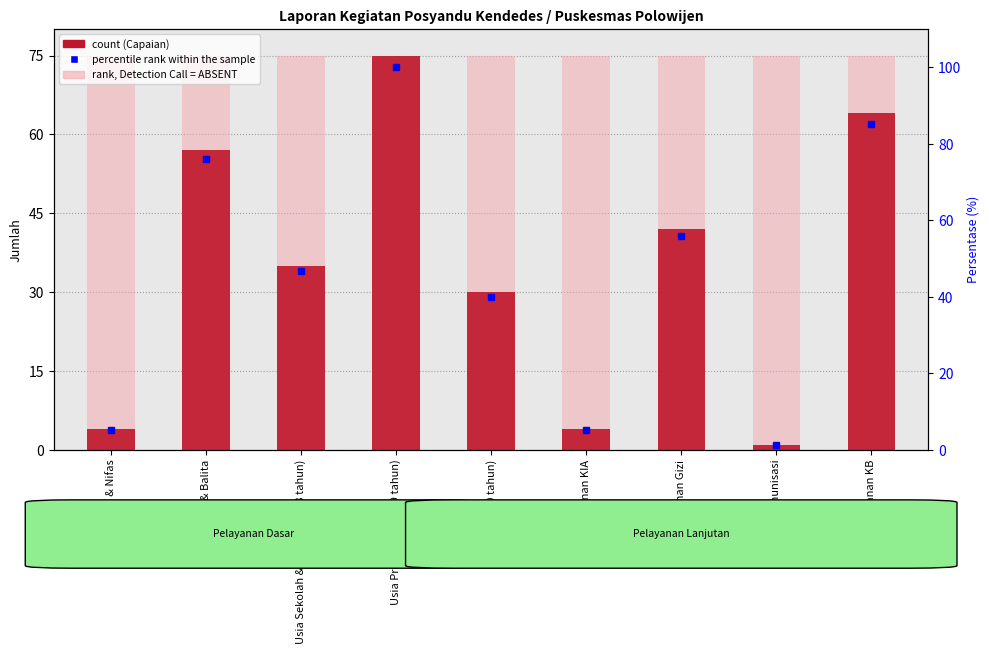

What are all the series names shown in the legend?

rank, Detection Call = ABSENT, count (Capaian), percentile rank within the sample